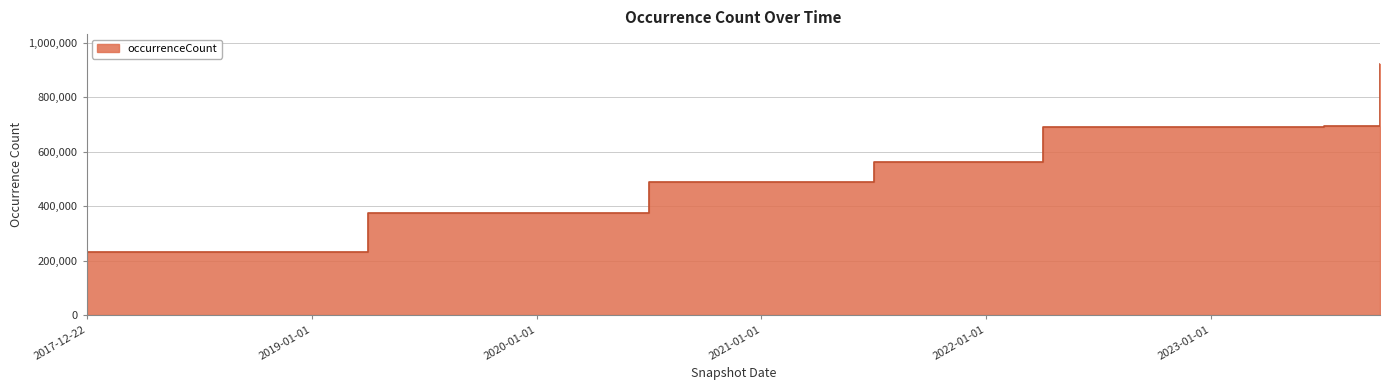

What is the label of the 12th point from the left?

2020-10-01